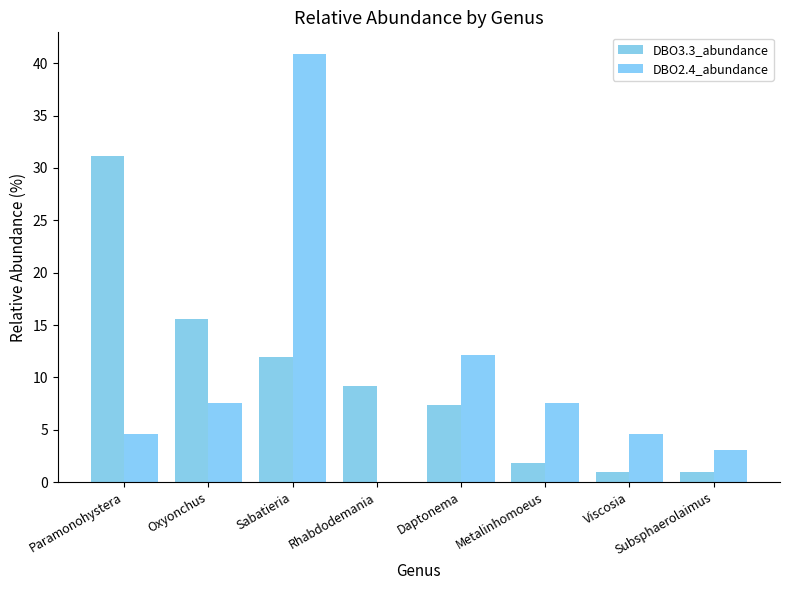

True or false: DBO2.4_abundance has a value of 12.1 at Daptonema.

True